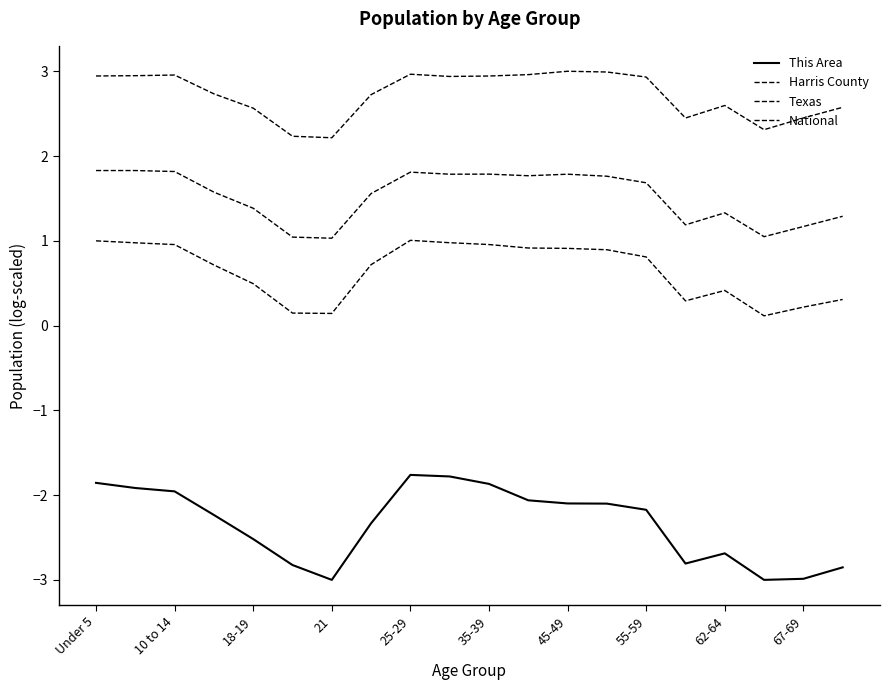

What is the sum of all National values?

54.4